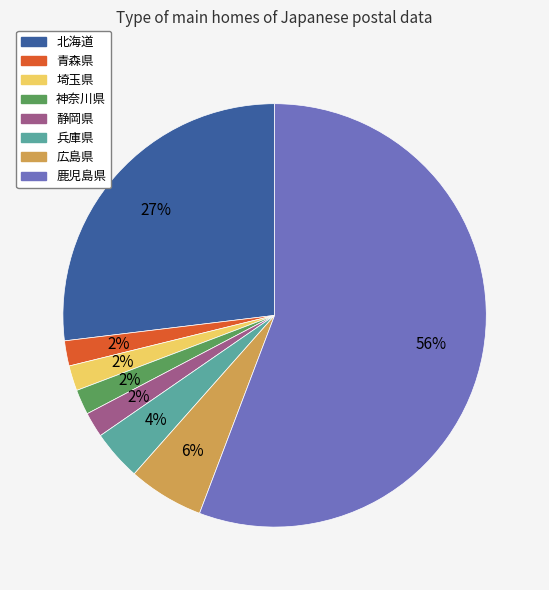

To the nearest percent, what is the average slice percentage?

12%